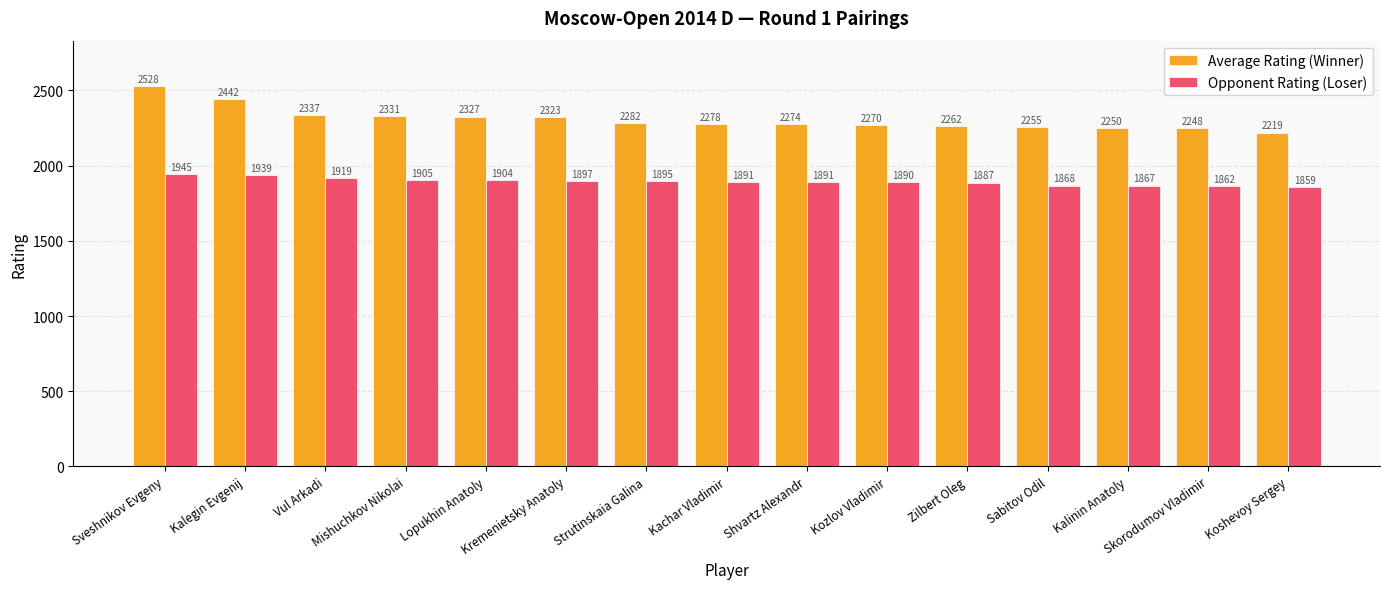

How many bars are there in total?

30